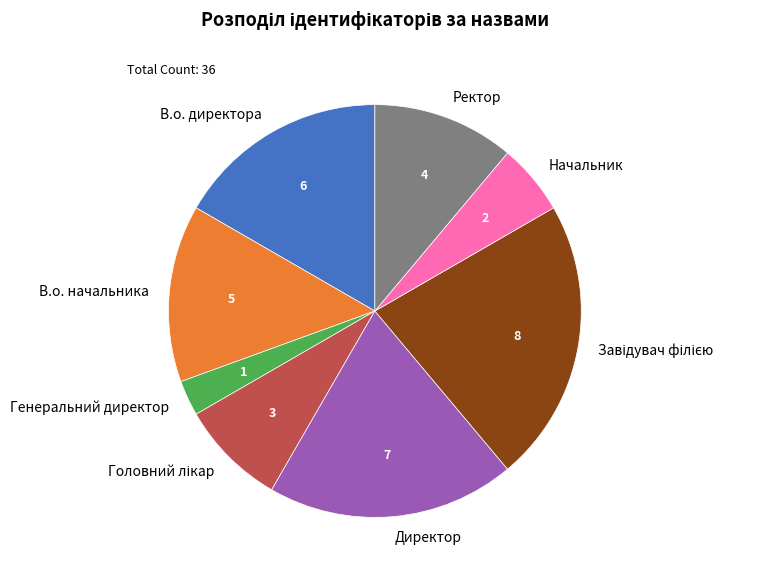

Between В.о. директора and Начальник, which is larger?

В.о. директора